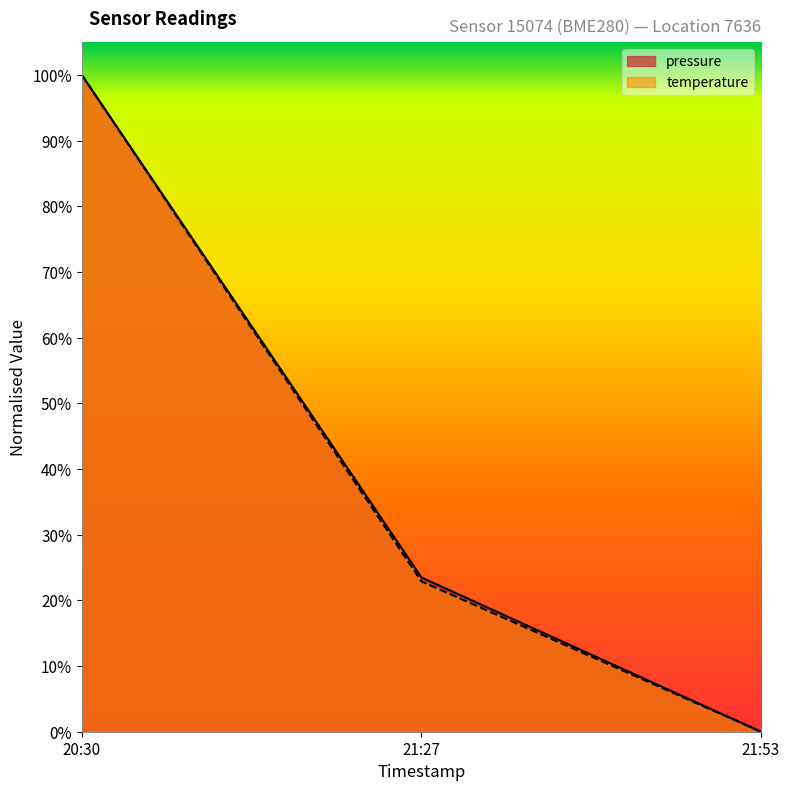

What are all the series names shown in the legend?

pressure, temperature